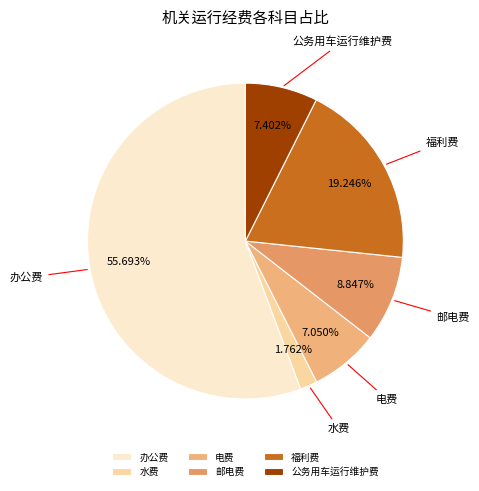

The 福利费 slice represents 8% of the pie. True or false?

False